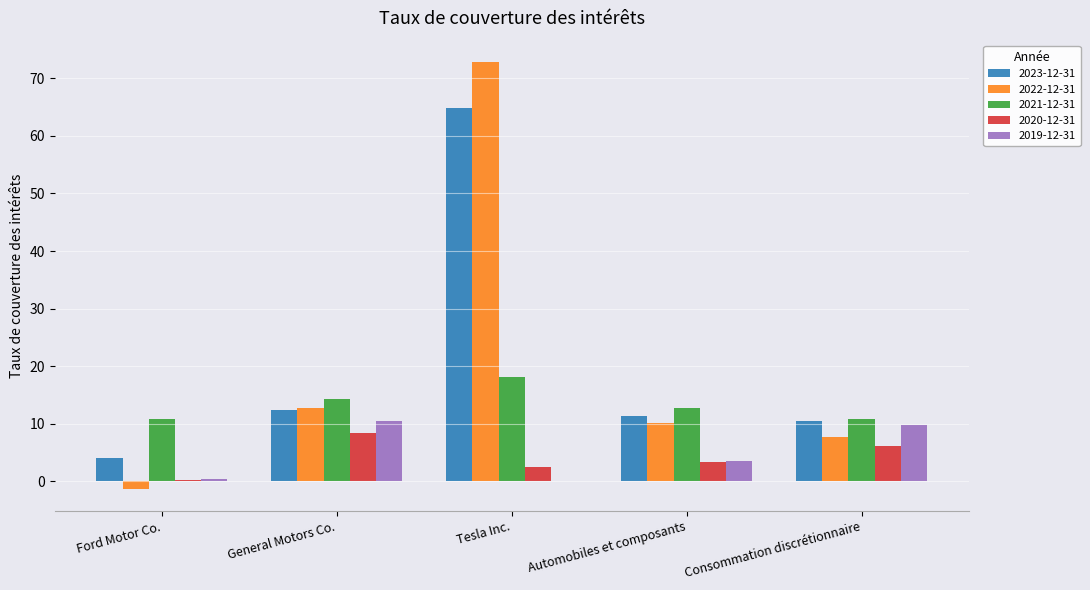

How many values in the 2022-12-31 series exceed 10?

3